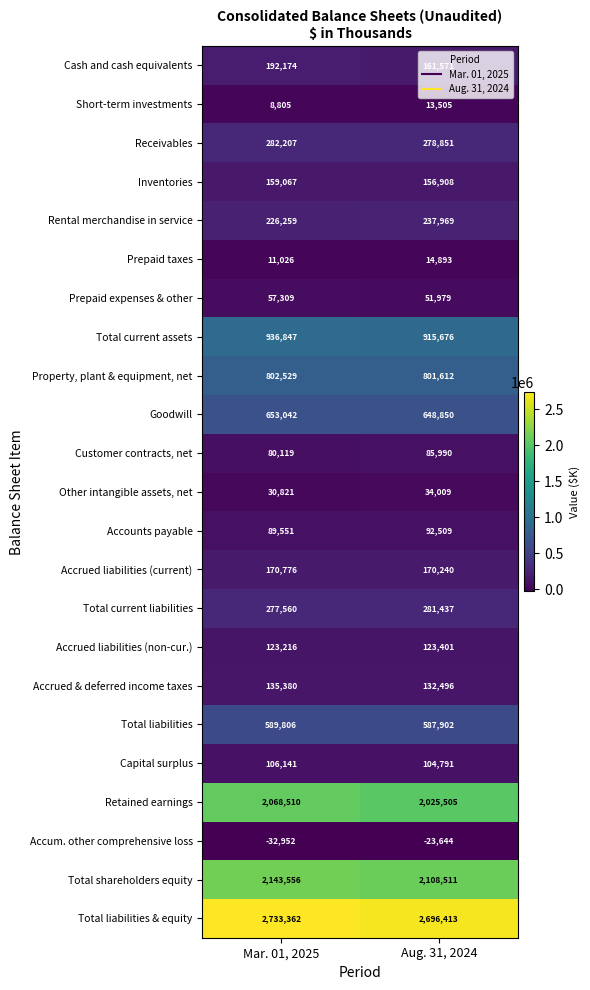

Where is Accounts payable nearest to the value 91030?

Mar. 01, 2025